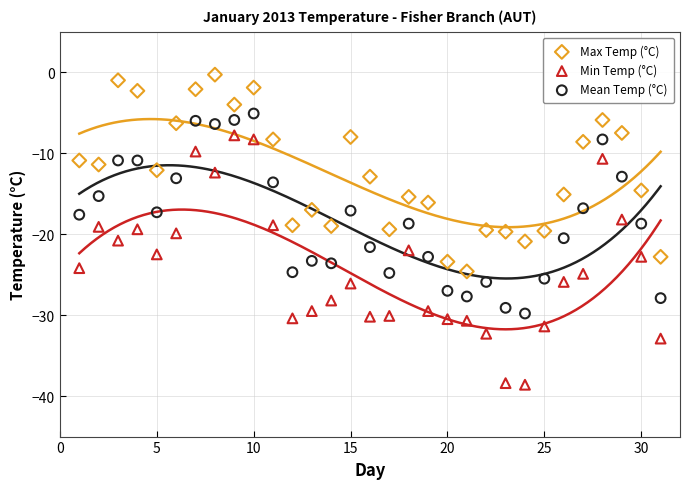

Which series contains the highest Y value?

Max Temp (°C)